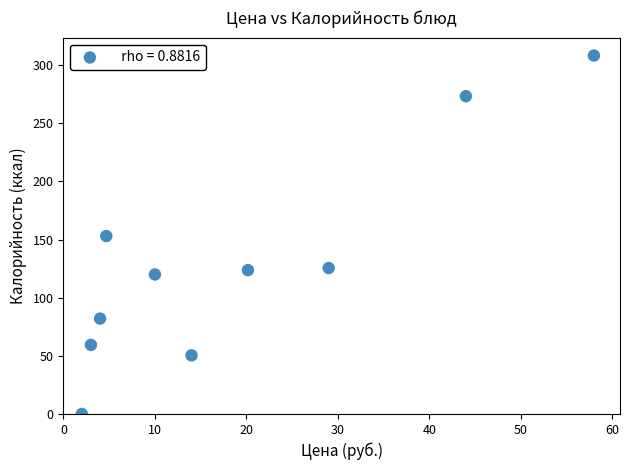

What is the range of Y values (max minus min)?

308.2